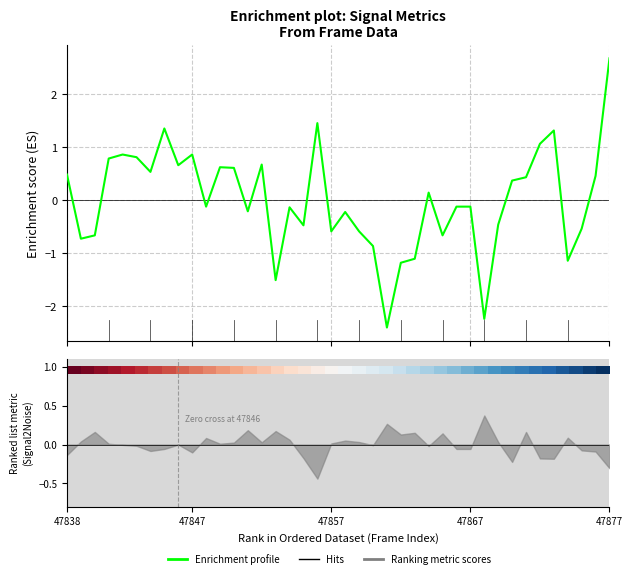

How many values in the col_516 (enrichment profile) series are below 0?

21